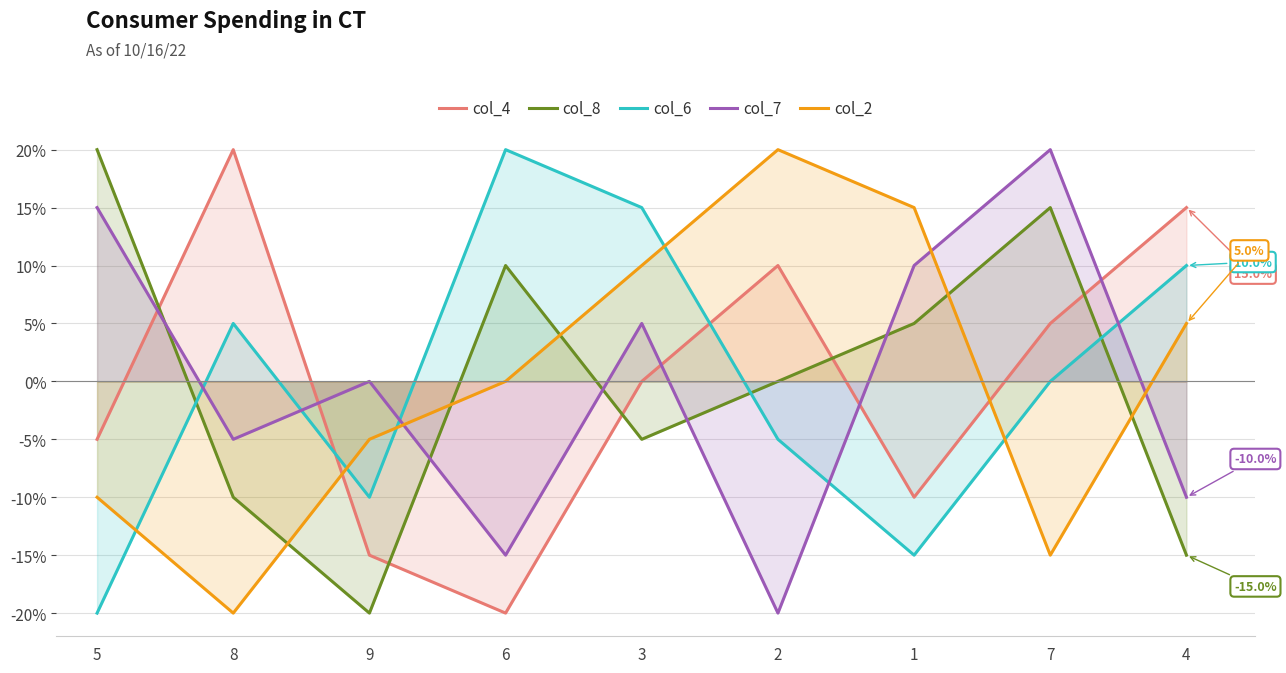

What is the maximum value for col_7?

20